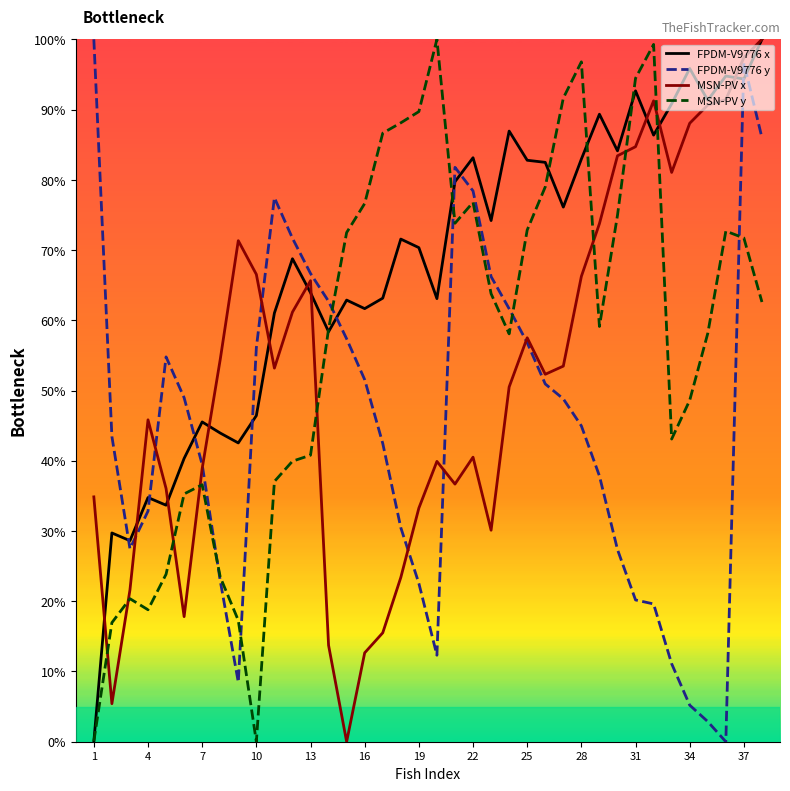

List the series in order of their overall mean, highest first.

FPDM-V9776 x, MSN-PV y, MSN-PV x, FPDM-V9776 y